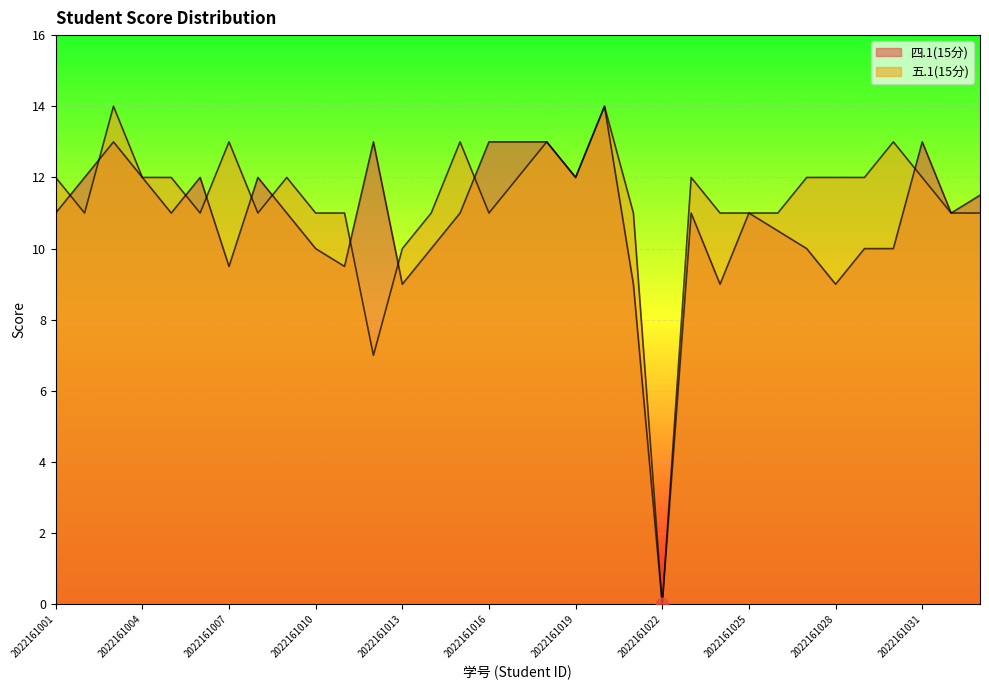

What are all the series names shown in the legend?

四.1(15分), 五.1(15分)